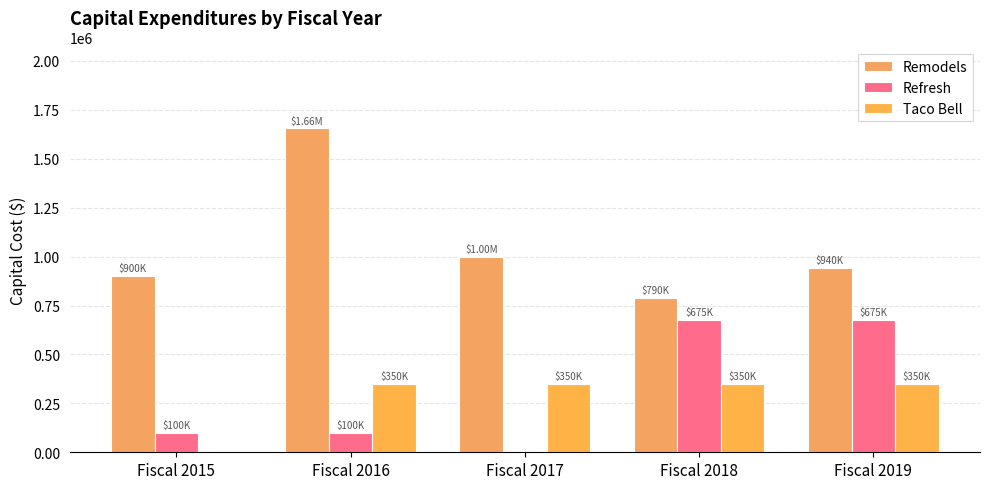

Between Fiscal 2019 and Fiscal 2016, which is larger?

Fiscal 2016